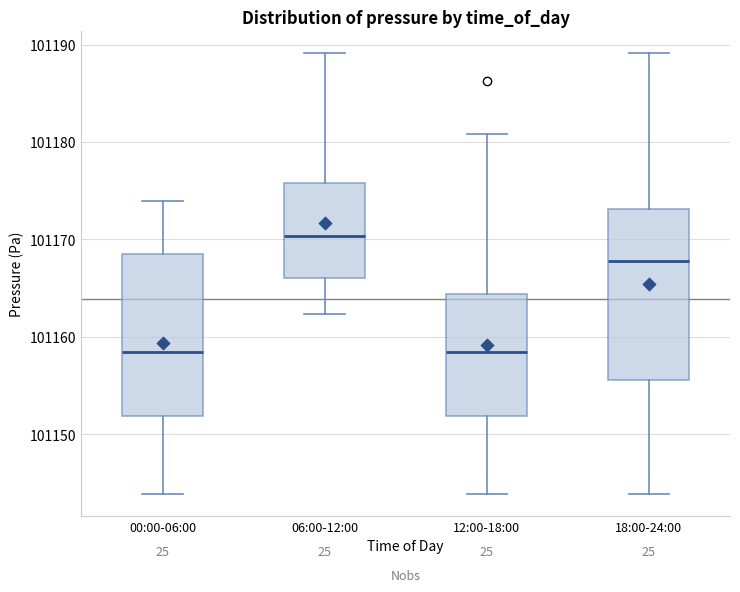

Reading left to right, read every box against the y-axis: the position of its median line, the range the box covers, and the ends of its whiskers. The values are not printed on the chart, so give them approximately, as read against the axis.

00:00-06:00: median 101159, box 101152 to 101169, whiskers 101144 to 101174
06:00-12:00: median 101170, box 101166 to 101176, whiskers 101162 to 101189
12:00-18:00: median 101159, box 101152 to 101164, whiskers 101144 to 101181
18:00-24:00: median 101168, box 101156 to 101173, whiskers 101144 to 101189